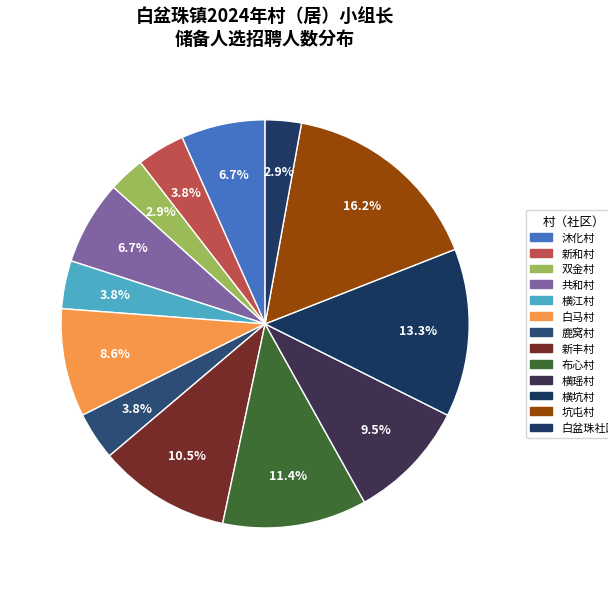

How many slices are in this pie chart?

13